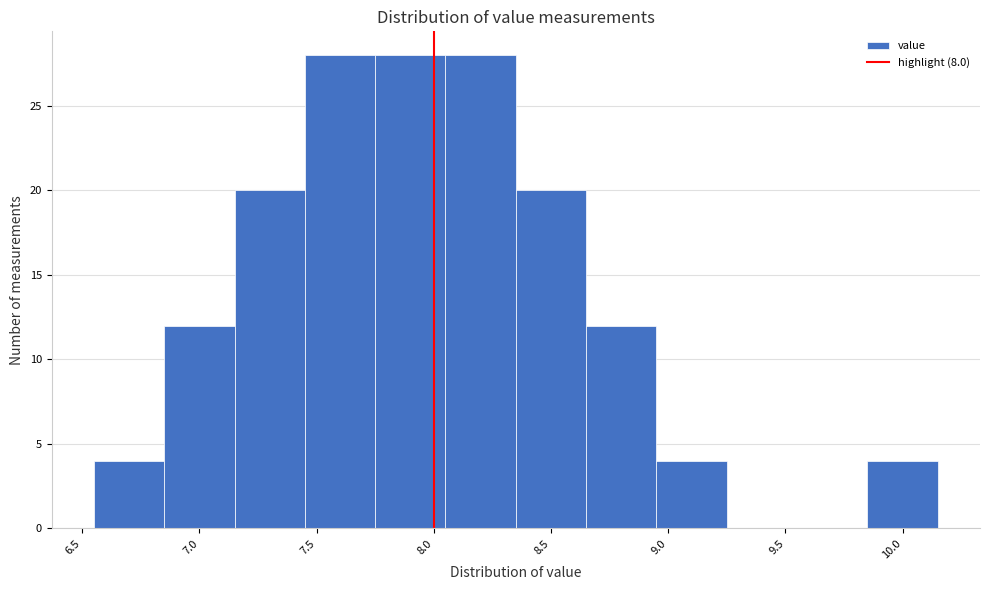

Reading left to right, list every bar in this chart as the range it spans on the x-axis followed by its height. The values are not printed on the chart, so give them approximately, as read against the axis.

6.55 to 6.85: 4
6.85 to 7.15: 12
7.15 to 7.45: 20
7.45 to 7.75: 28
7.75 to 8.05: 28
8.05 to 8.35: 28
8.35 to 8.65: 20
8.65 to 8.95: 12
8.95 to 9.25: 4
9.25 to 9.55: 0
9.55 to 9.85: 0
9.85 to 10.15: 4